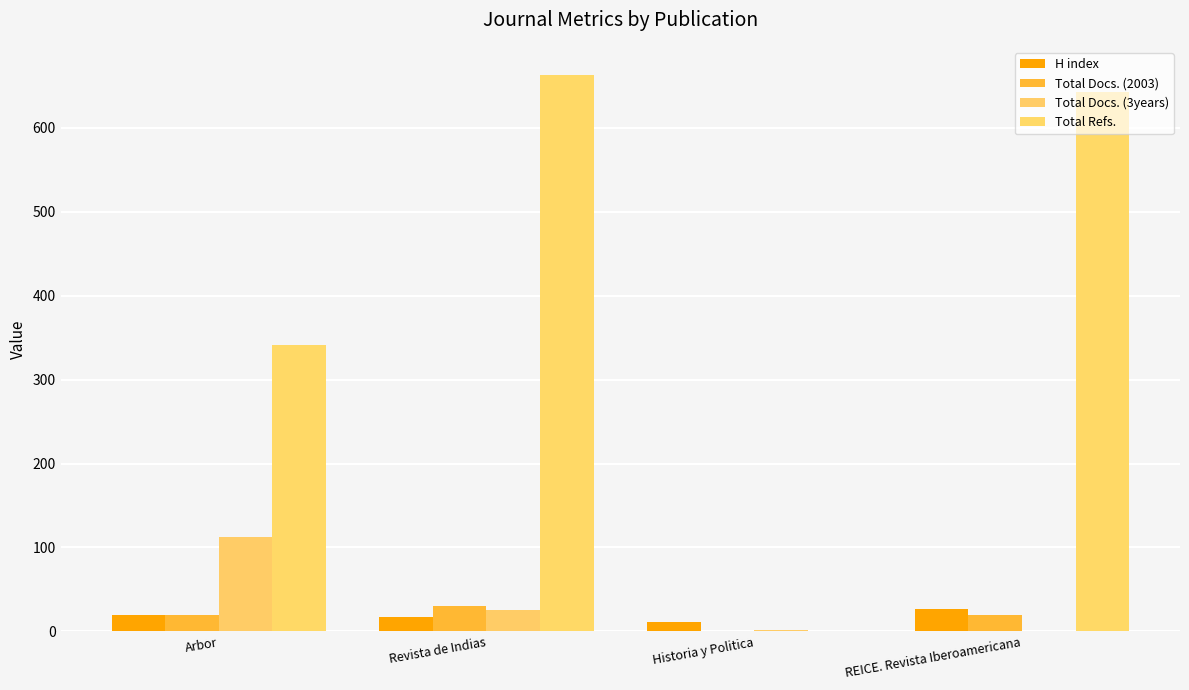

Which series has the largest total across all categories?

Total Refs.